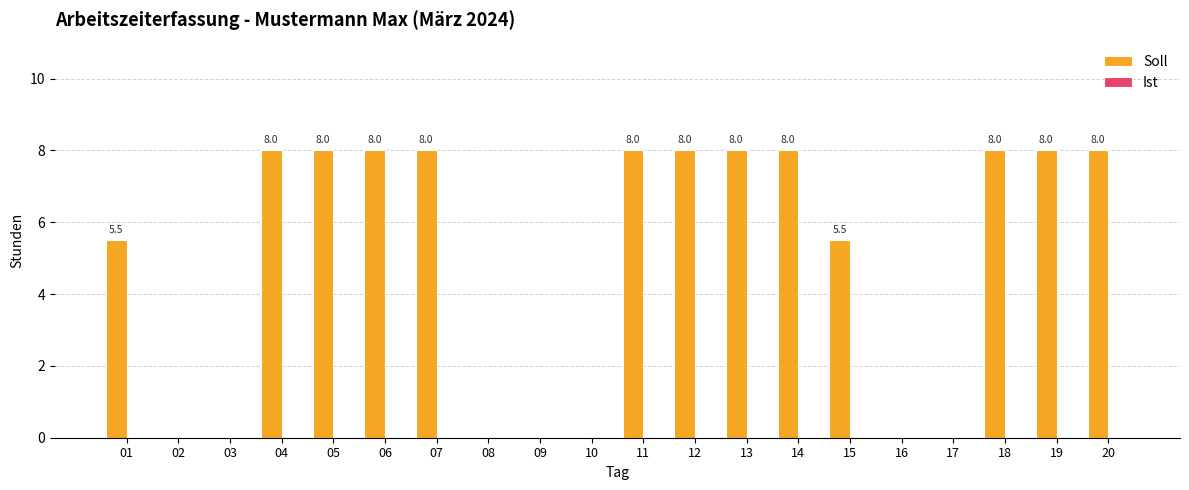

What is the maximum value shown in the chart?

8.0